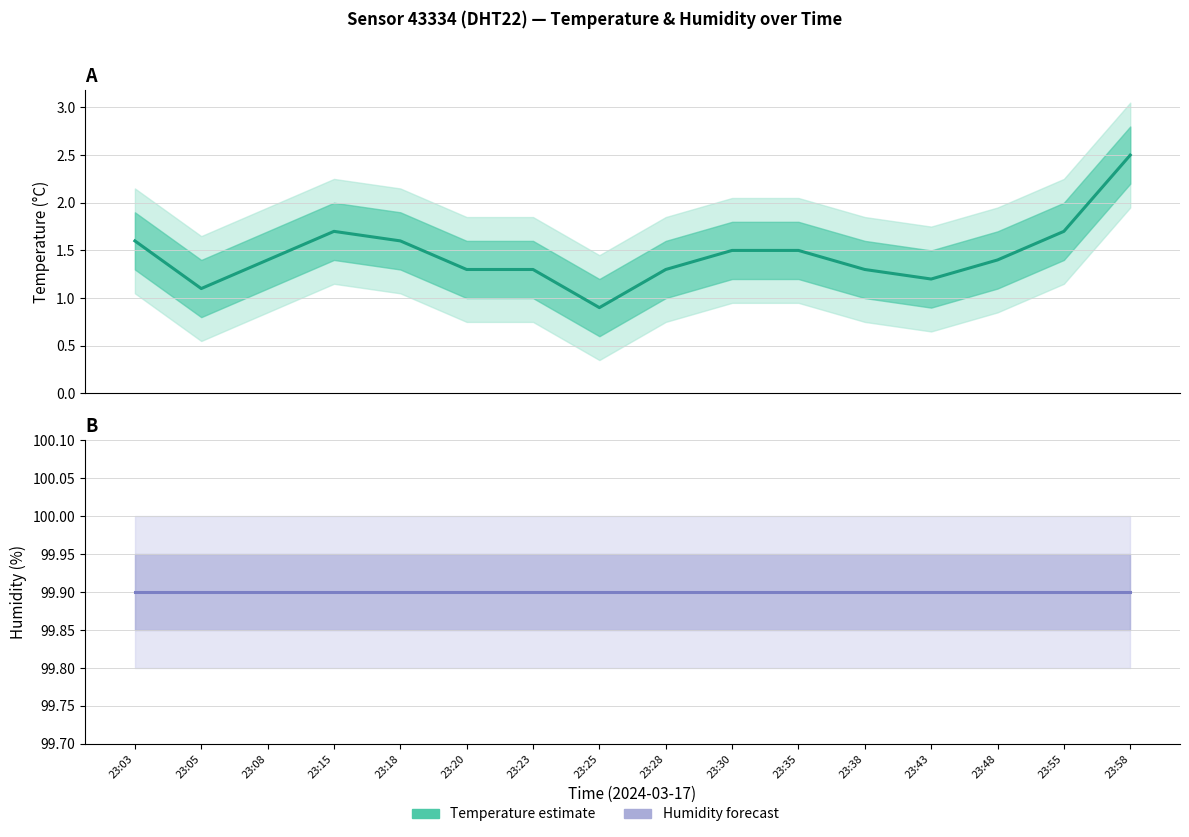

The value at 23:48 is 0.6. True or false?

False